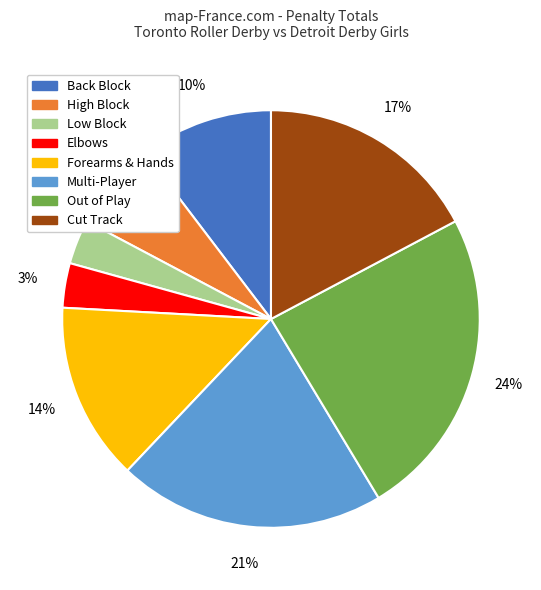

Approximately how many times larger is the value at High Block compared to Cut Track?

0.4